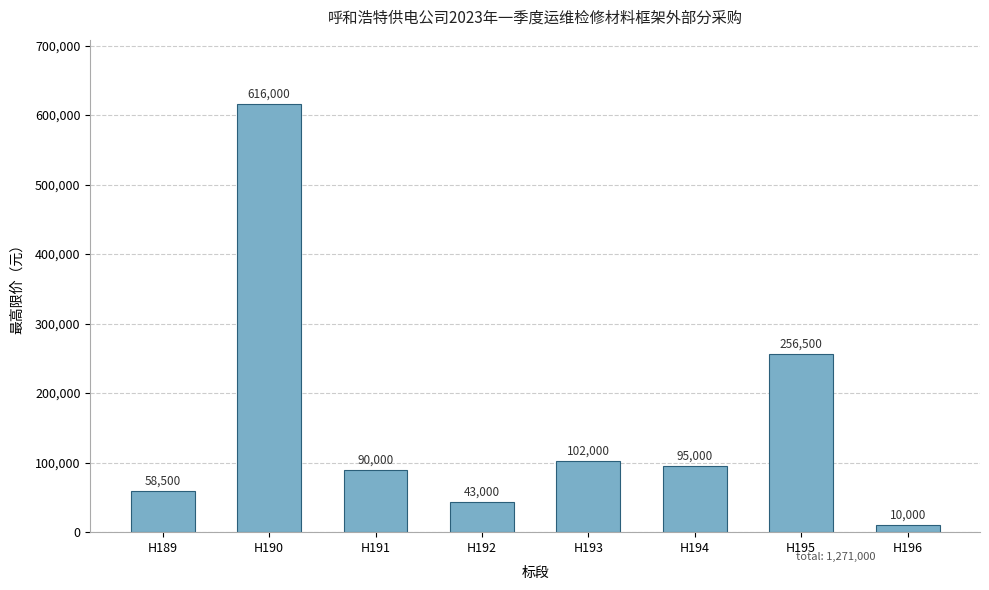

What is the difference between the maximum and minimum values?

606000